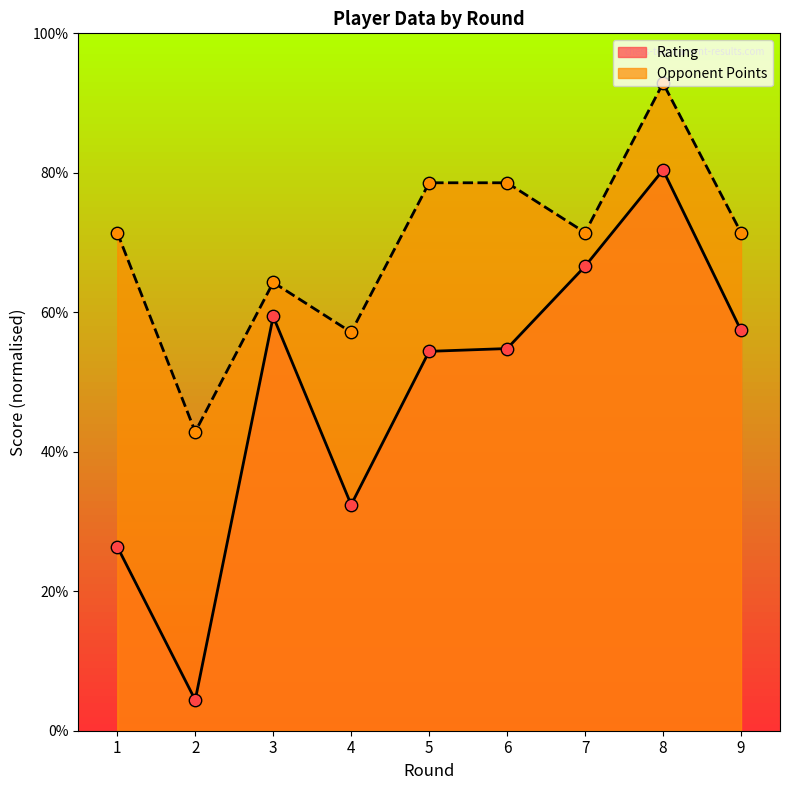

Is the value of Rating at 1 greater than the value of Opponent Points at 6?

No